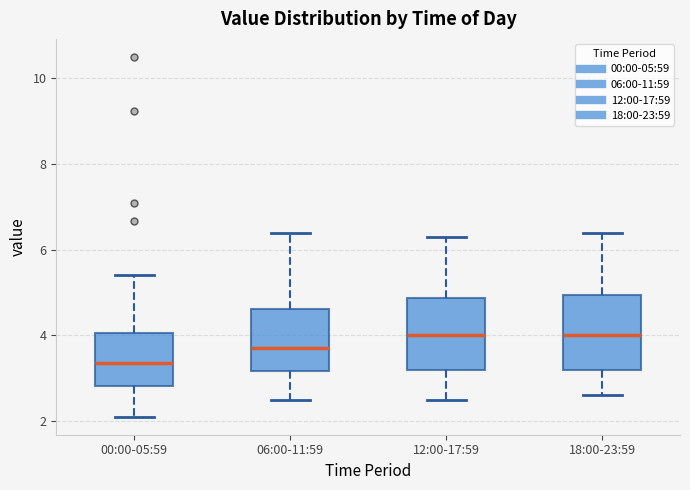

Where does the upper whisker of the box for 06:00-11:59 end on the y-axis? The values are not printed on the chart, so give them approximately, as read against the axis.

6.4